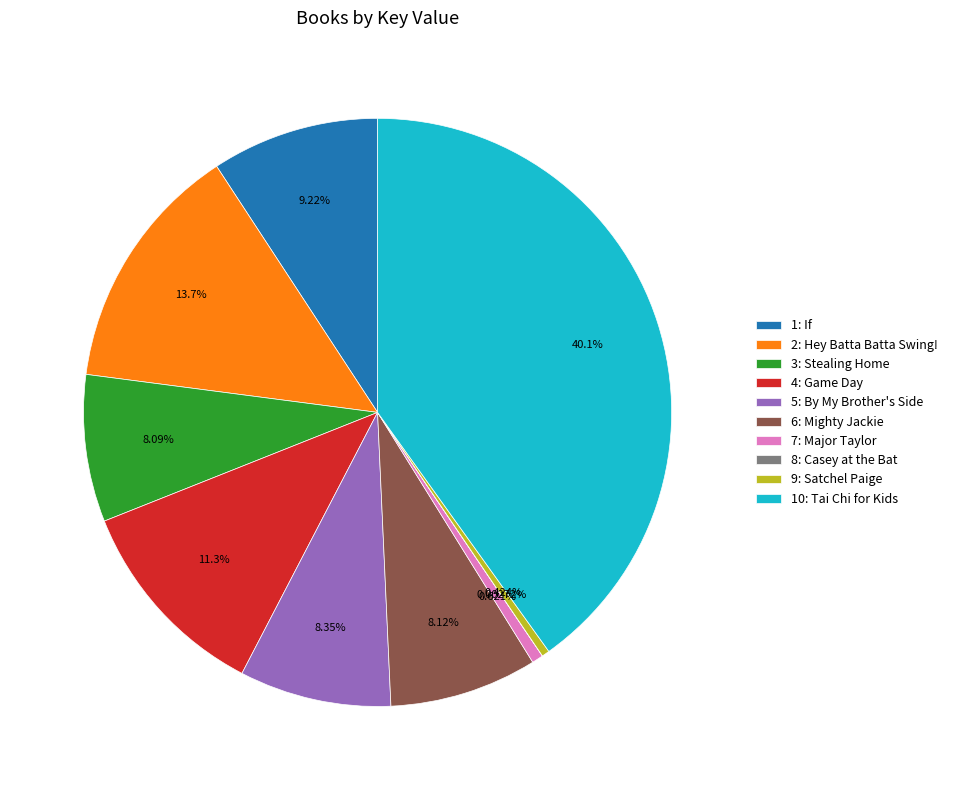

What percentage is the 3: Stealing Home slice, to the nearest percent?

8%